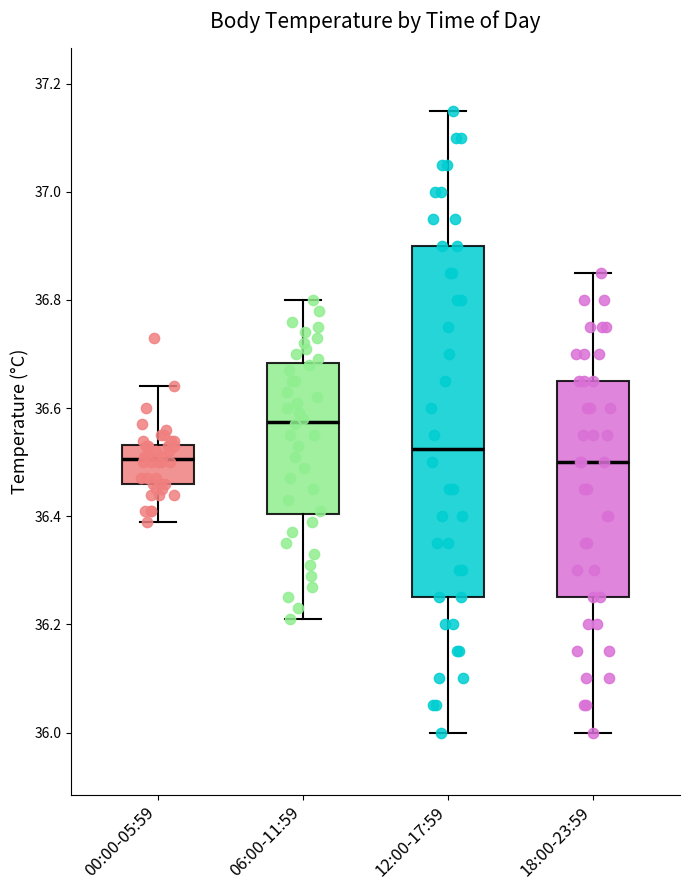

Reading left to right, read every box against the y-axis: the position of its median line, the range the box covers, and the ends of its whiskers. The values are not printed on the chart, so give them approximately, as read against the axis.

00:00-05:59: median 36.50, box 36.46 to 36.54, whiskers 36.40 to 36.64
06:00-11:59: median 36.58, box 36.40 to 36.68, whiskers 36.22 to 36.80
12:00-17:59: median 36.52, box 36.26 to 36.90, whiskers 36.00 to 37.16
18:00-23:59: median 36.50, box 36.26 to 36.66, whiskers 36.00 to 36.86